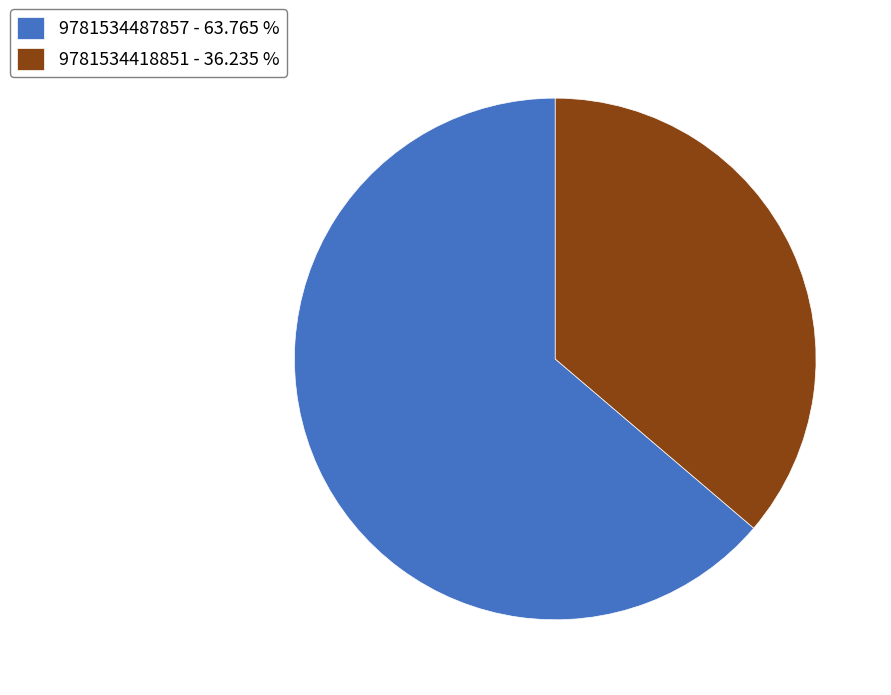

Rank the categories by value from lowest to highest.

9781534418851, 9781534487857